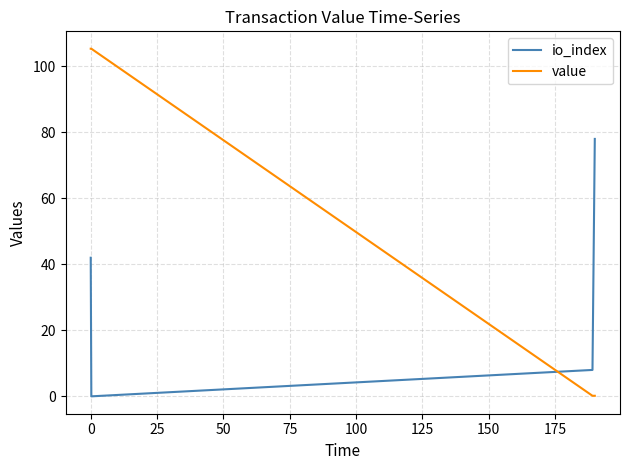

Count the number of data series in this chart.

2